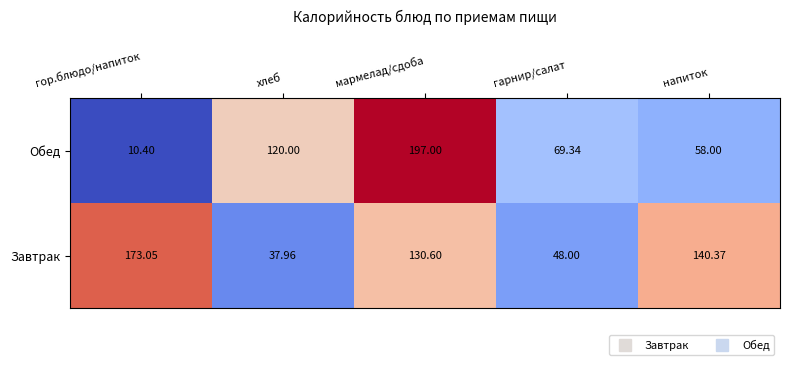

Is the value of Обед at напиток greater than the value of Завтрак at мармелад/сдоба?

No